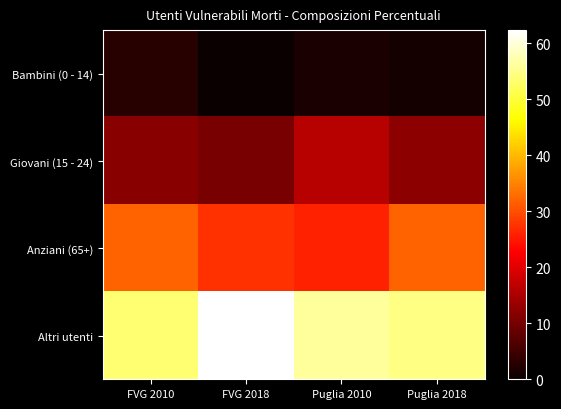

At which category is the sum across all series the highest?

FVG 2010